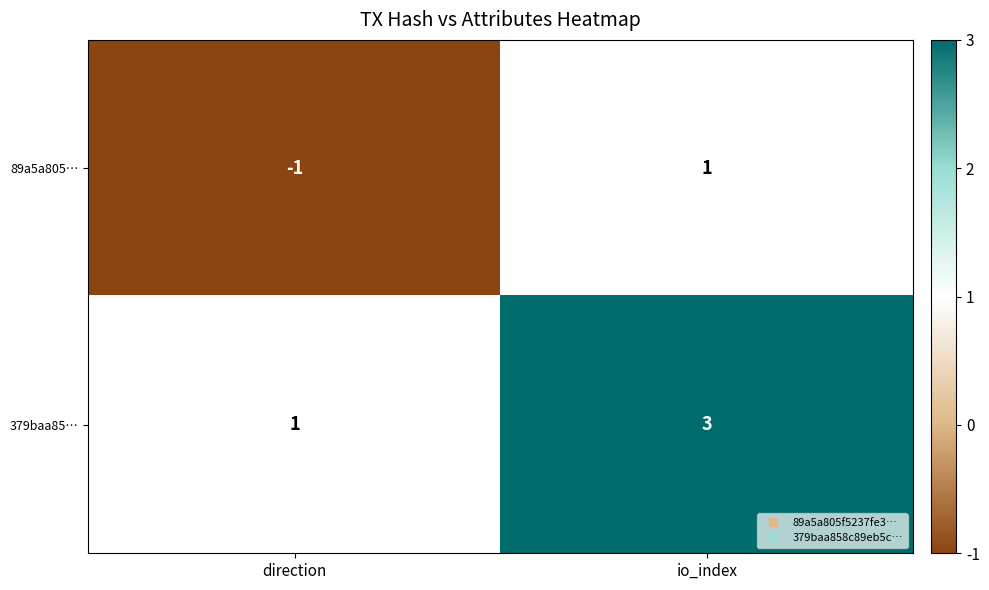

At how many categories does at least one series exceed 0?

2